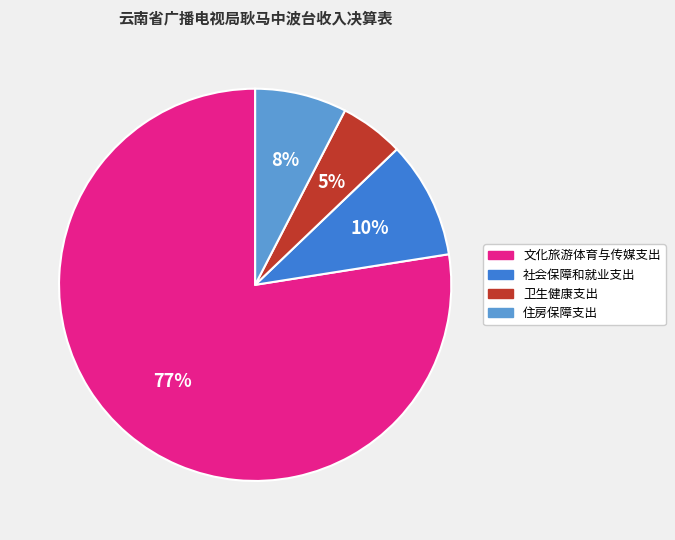

Which category has the smallest portion of the pie?

卫生健康支出